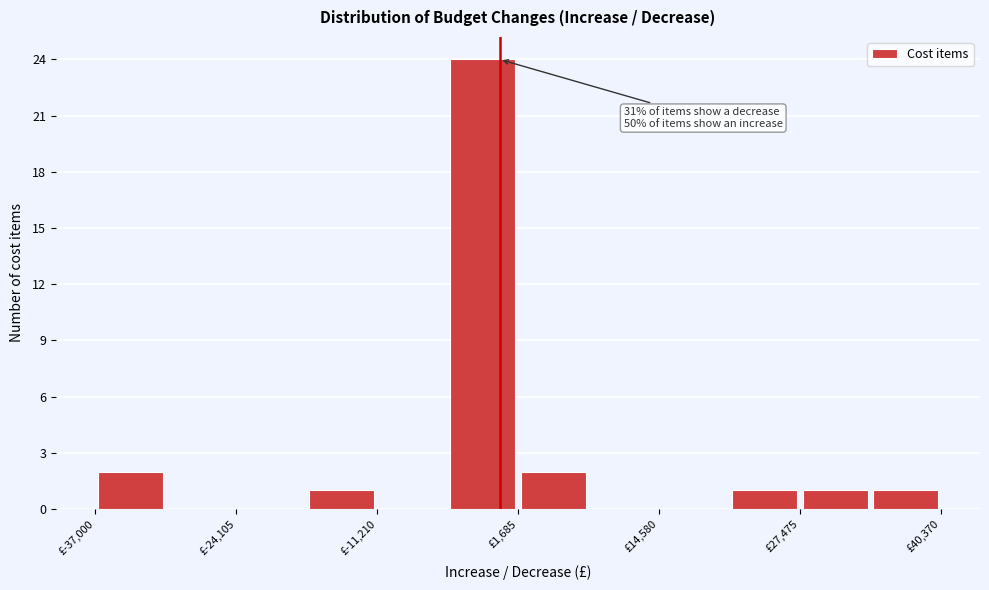

Around what value on the x-axis is the tallest bar? Give the approximate position of its centre, as read against the axis.

-2000